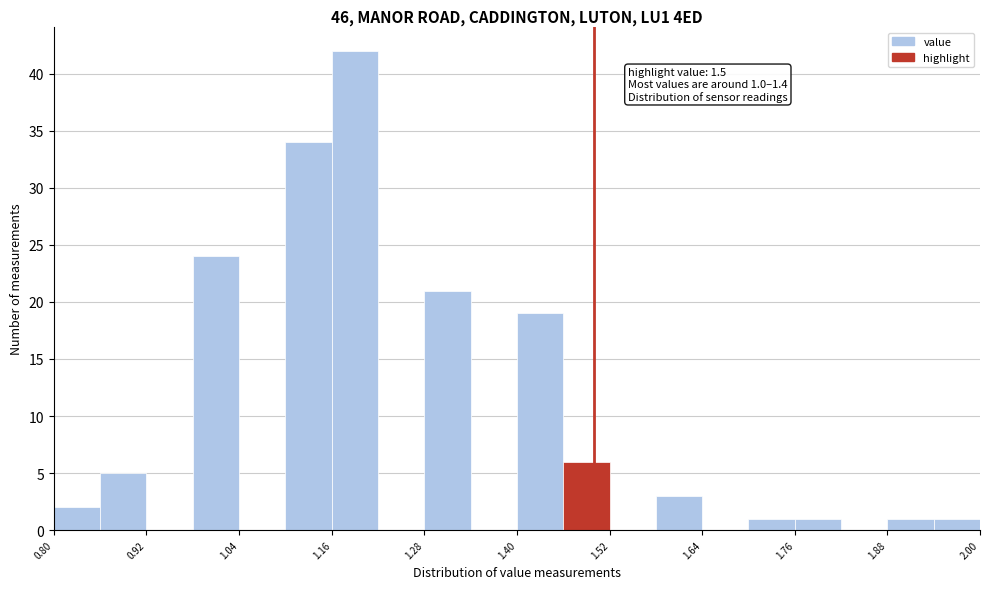

Around what value on the x-axis is the tallest bar? Give the approximate position of its centre, as read against the axis.

1.20